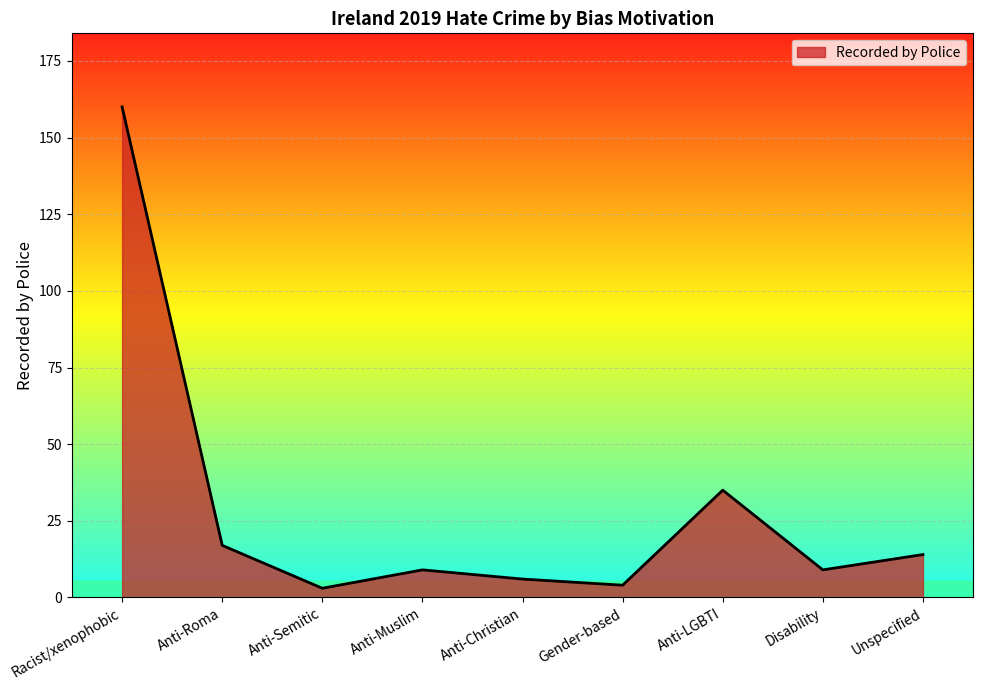

What is the average value?

29